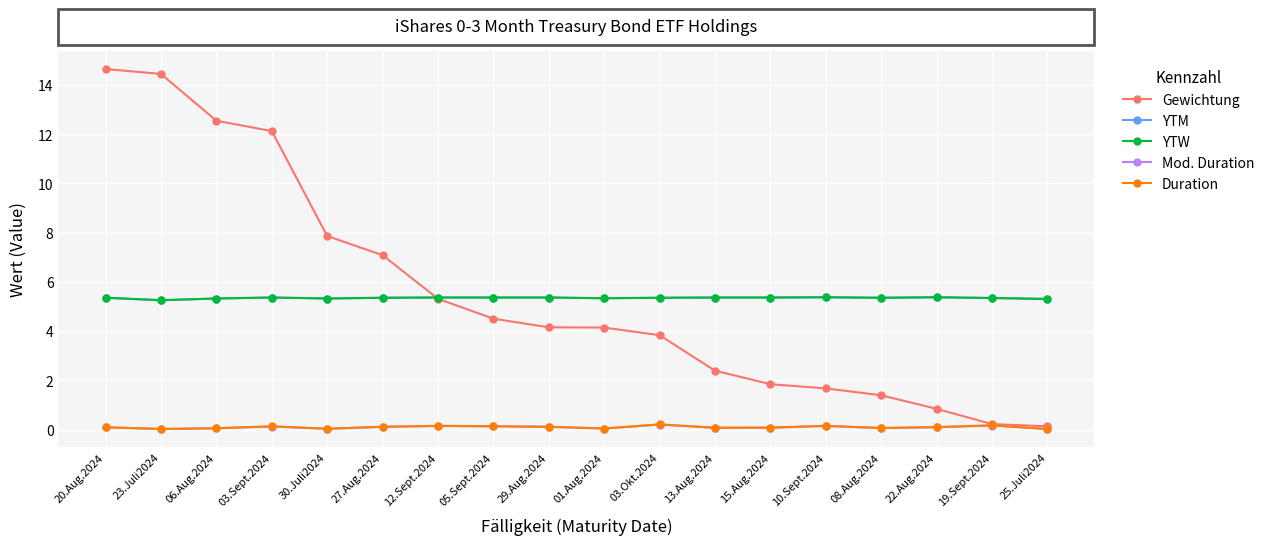

Does the chart display data point markers on the line(s)?

Yes